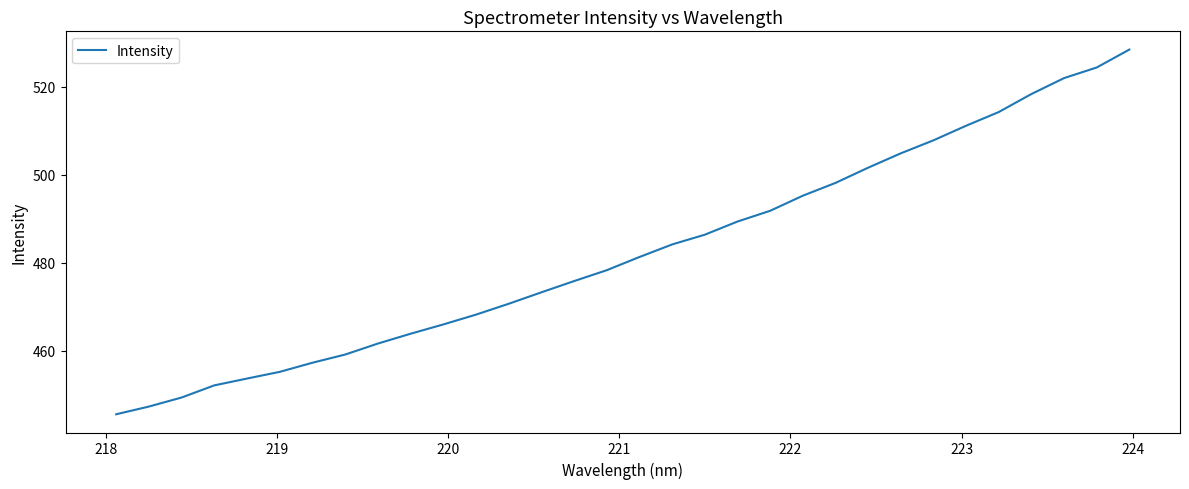

What is the minimum value shown in the chart?

445.6